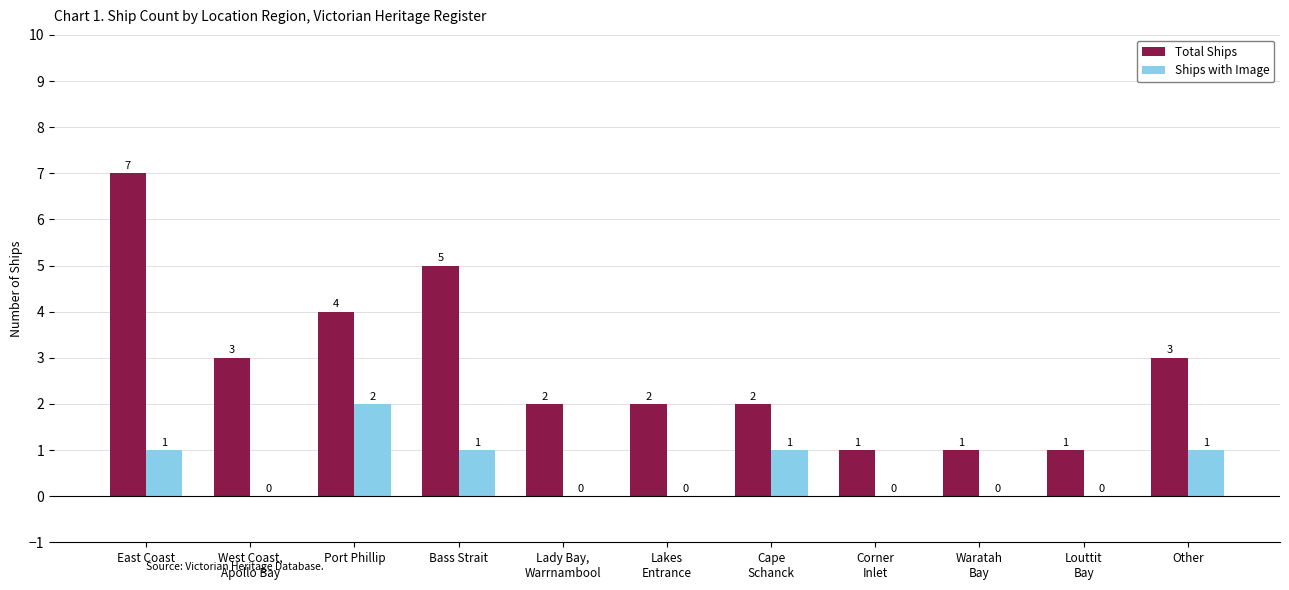

How many values in the Ships with Image series exceed 0?

5